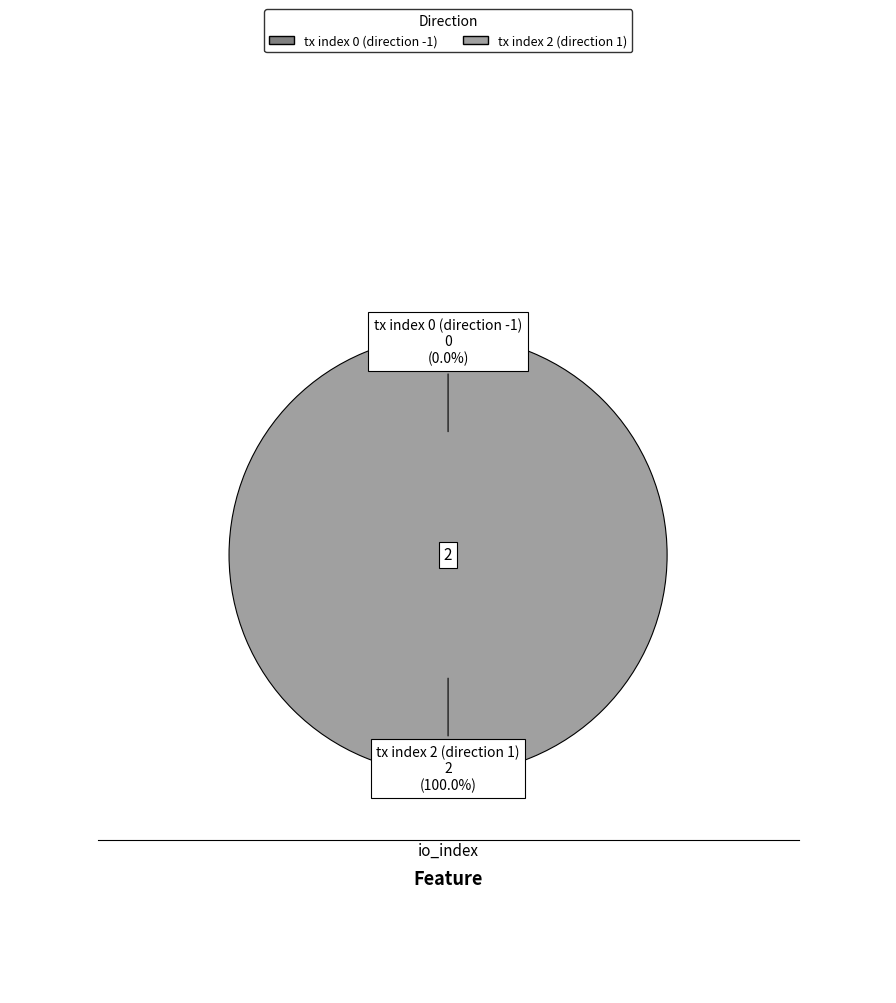

Rank the categories by value from highest to lowest.

tx index 2 (direction 1), tx index 0 (direction -1)